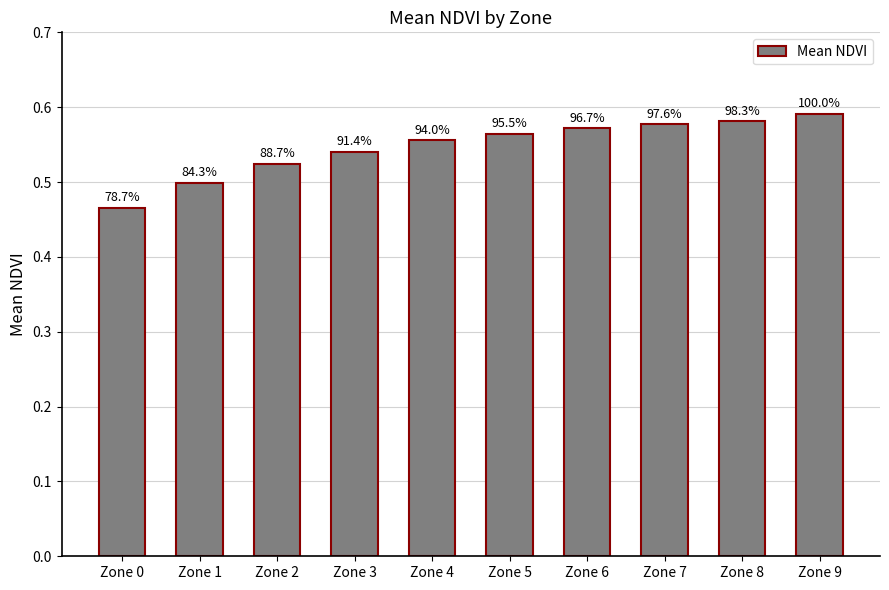

What is the average value?

0.5